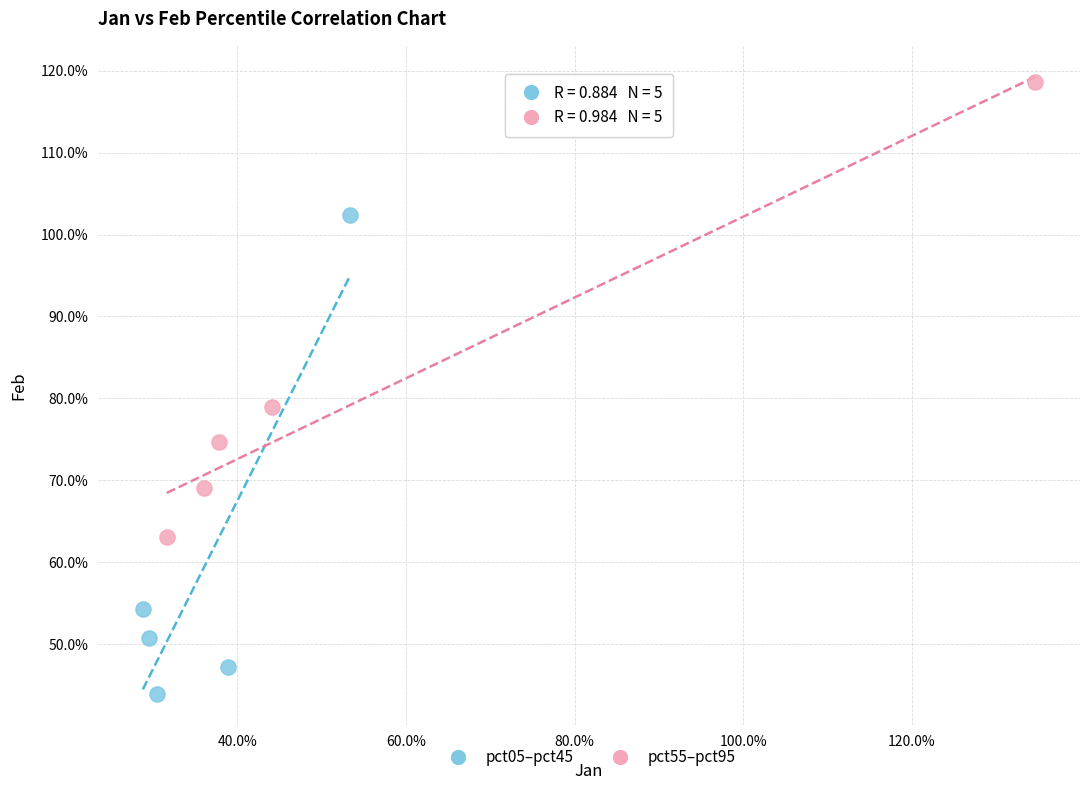

Which series has the widest spread of Y values?

pct05–pct45